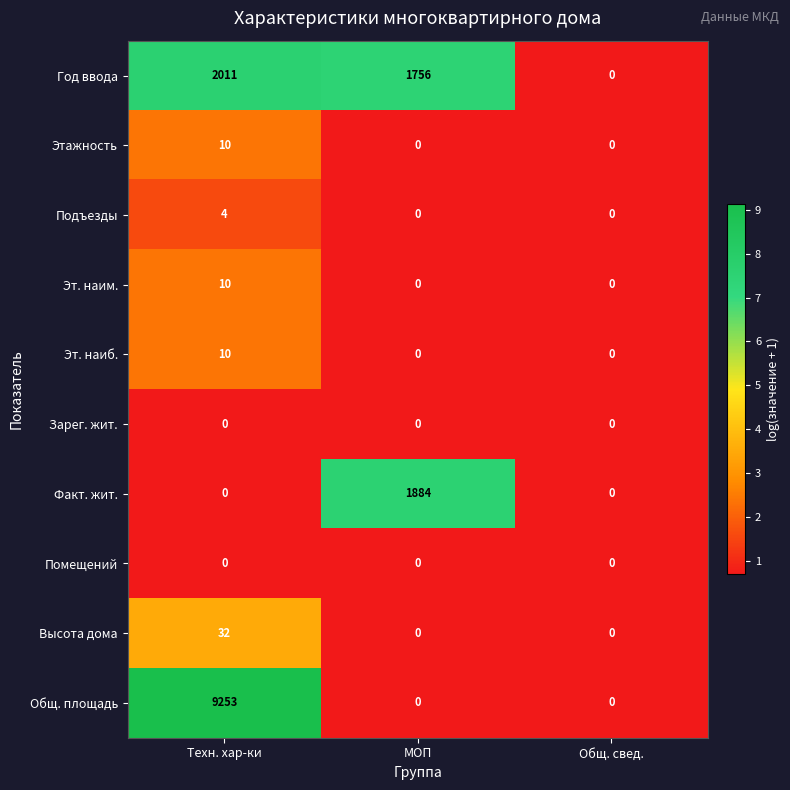

What is the difference between the maximum and minimum values in the Эт. наиб. series?

10